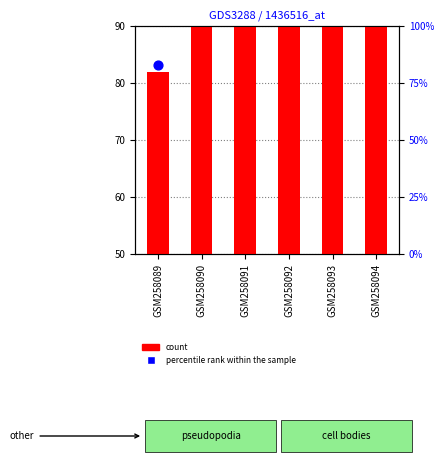

Which series has the largest total across all categories?

percentile rank within the sample